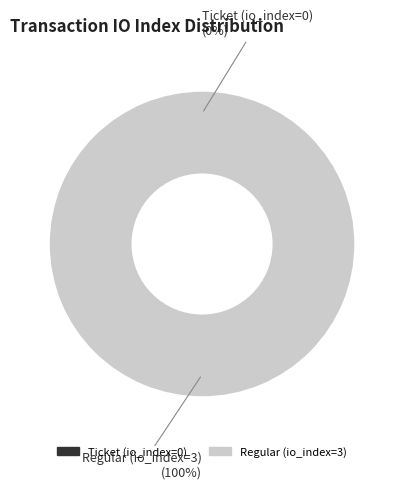

Between Regular (io_index=3) and Ticket (io_index=0), which is larger?

Regular (io_index=3)